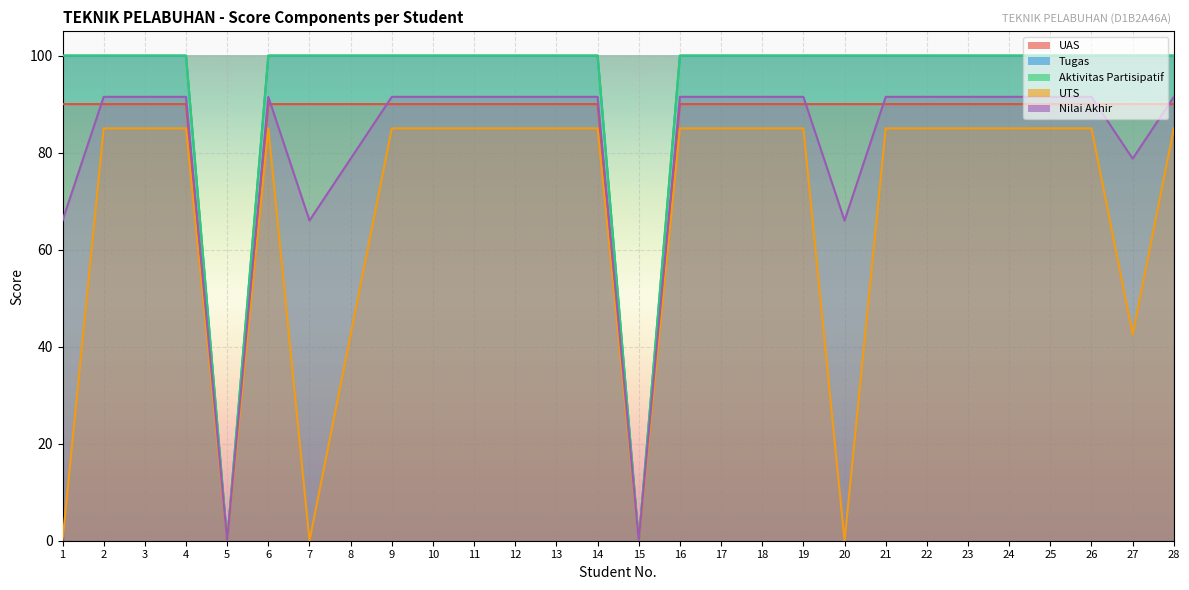

Which category has the lowest value in the Aktivitas Partisipatif series?

5